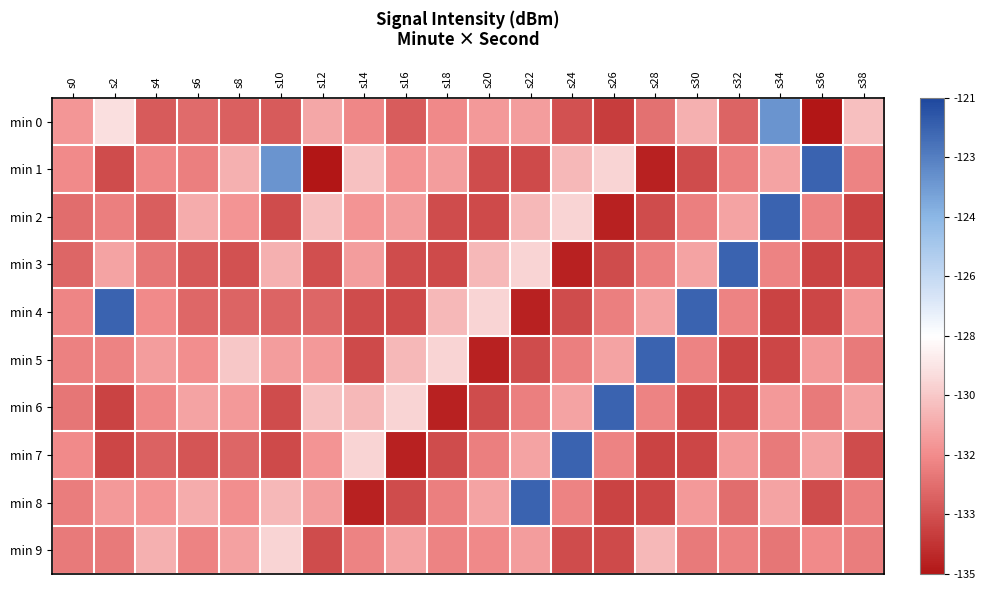

Reading left to right, list all the values displayed in this chart.

min 0: s0=-131.2	s2=-129.1	s4=-133.0	s6=-132.5	s8=-132.8	s10=-132.9	s12=-130.7	s14=-131.6	s16=-132.9	s18=-131.6	s20=-131.1	s22=-131.0	s24=-133.2	s26=-133.8	s28=-132.3	s30=-130.4	s32=-132.7	s34=-123.5	s36=-135.1	s38=-130.0
min 1: s0=-131.5	s2=-133.4	s4=-131.6	s6=-131.9	s8=-130.4	s10=-123.5	s12=-135.1	s14=-129.9	s16=-131.3	s18=-131.0	s20=-133.4	s22=-133.4	s24=-130.2	s26=-129.4	s28=-134.6	s30=-133.4	s32=-131.8	s34=-130.8	s36=-121.9	s38=-131.7
min 2: s0=-132.4	s2=-131.8	s4=-132.8	s6=-130.5	s8=-131.3	s10=-133.4	s12=-130.0	s14=-131.3	s16=-131.0	s18=-133.4	s20=-133.4	s22=-130.2	s24=-129.4	s26=-134.6	s28=-133.4	s30=-131.8	s32=-130.8	s34=-121.9	s36=-131.7	s38=-133.7
min 3: s0=-132.6	s2=-130.8	s4=-132.1	s6=-133.0	s8=-133.2	s10=-130.4	s12=-133.3	s14=-131.0	s16=-133.4	s18=-133.4	s20=-130.2	s22=-129.4	s24=-134.6	s26=-133.4	s28=-131.8	s30=-130.8	s32=-121.9	s34=-131.7	s36=-133.7	s38=-133.6
min 4: s0=-131.7	s2=-121.9	s4=-131.5	s6=-132.6	s8=-132.7	s10=-132.7	s12=-132.6	s14=-133.4	s16=-133.4	s18=-130.2	s20=-129.4	s22=-134.6	s24=-133.4	s26=-131.8	s28=-130.8	s30=-121.9	s32=-131.7	s34=-133.7	s36=-133.6	s38=-131.1
min 5: s0=-131.8	s2=-131.7	s4=-131.0	s6=-131.4	s8=-129.8	s10=-131.0	s12=-131.1	s14=-133.4	s16=-130.2	s18=-129.4	s20=-134.6	s22=-133.4	s24=-131.8	s26=-130.8	s28=-121.9	s30=-131.7	s32=-133.7	s34=-133.6	s36=-131.1	s38=-132.0
min 6: s0=-132.1	s2=-133.7	s4=-131.6	s6=-130.8	s8=-131.1	s10=-133.4	s12=-129.9	s14=-130.2	s16=-129.4	s18=-134.6	s20=-133.4	s22=-131.8	s24=-130.8	s26=-121.9	s28=-131.7	s30=-133.7	s32=-133.6	s34=-131.1	s36=-132.0	s38=-130.8
min 7: s0=-131.5	s2=-133.6	s4=-132.7	s6=-133.1	s8=-132.6	s10=-133.4	s12=-131.3	s14=-129.4	s16=-134.6	s18=-133.4	s20=-131.8	s22=-130.8	s24=-121.9	s26=-131.7	s28=-133.7	s30=-133.6	s32=-131.1	s34=-132.0	s36=-130.8	s38=-133.4
min 8: s0=-131.9	s2=-131.1	s4=-131.3	s6=-130.5	s8=-131.4	s10=-130.2	s12=-131.0	s14=-134.6	s16=-133.4	s18=-131.8	s20=-130.8	s22=-121.9	s24=-131.7	s26=-133.7	s28=-133.6	s30=-131.1	s32=-132.4	s34=-130.8	s36=-133.4	s38=-131.8
min 9: s0=-132.0	s2=-132.0	s4=-130.4	s6=-131.8	s8=-130.9	s10=-129.4	s12=-133.4	s14=-131.7	s16=-130.8	s18=-131.7	s20=-131.6	s22=-131.0	s24=-133.4	s26=-133.4	s28=-130.2	s30=-132.0	s32=-131.8	s34=-132.1	s36=-131.5	s38=-131.9